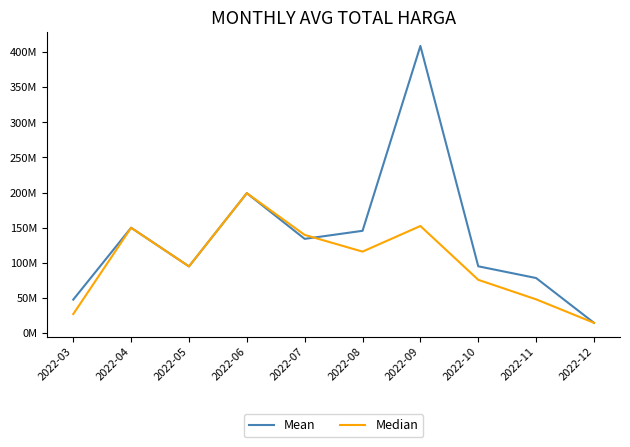

Does the chart have visible grid lines?

No